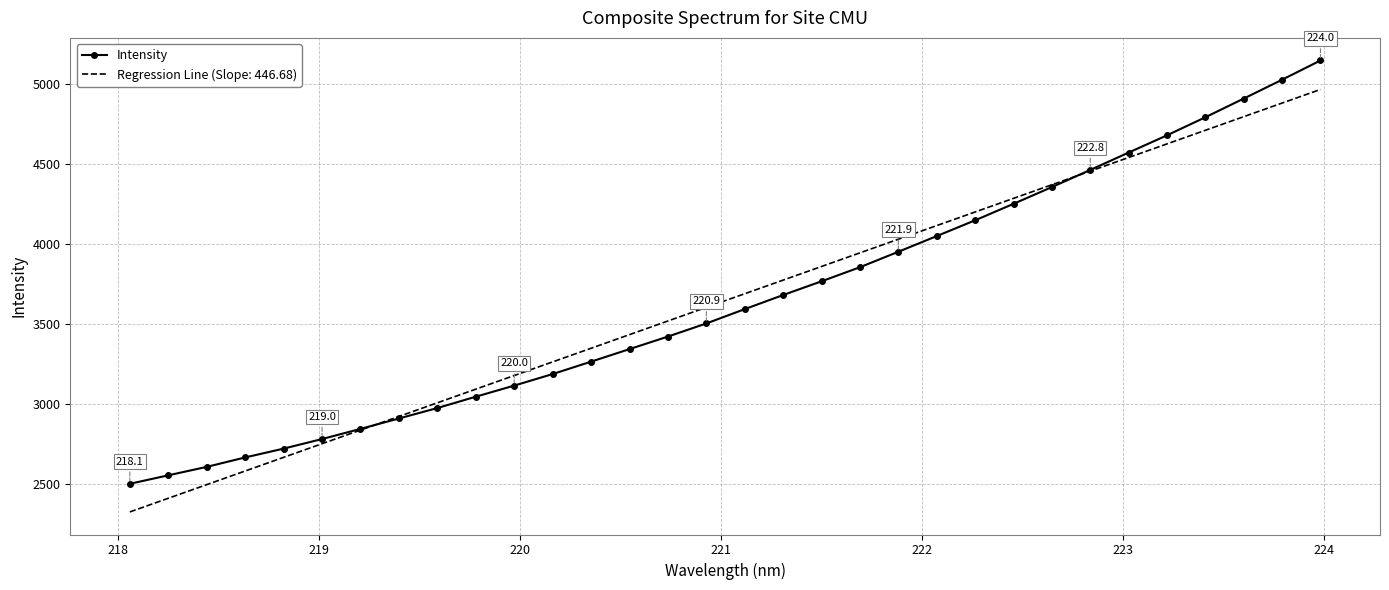

What is the highest value of the Regression Line (Slope: 446.68) series?

4966.8